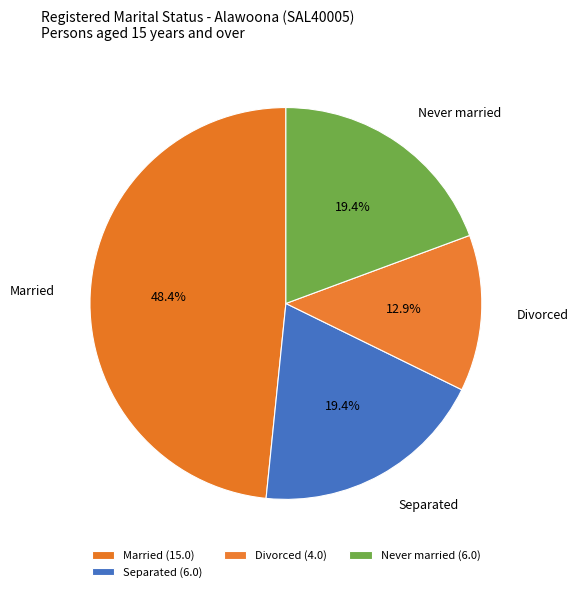

How many slices are in this pie chart?

4